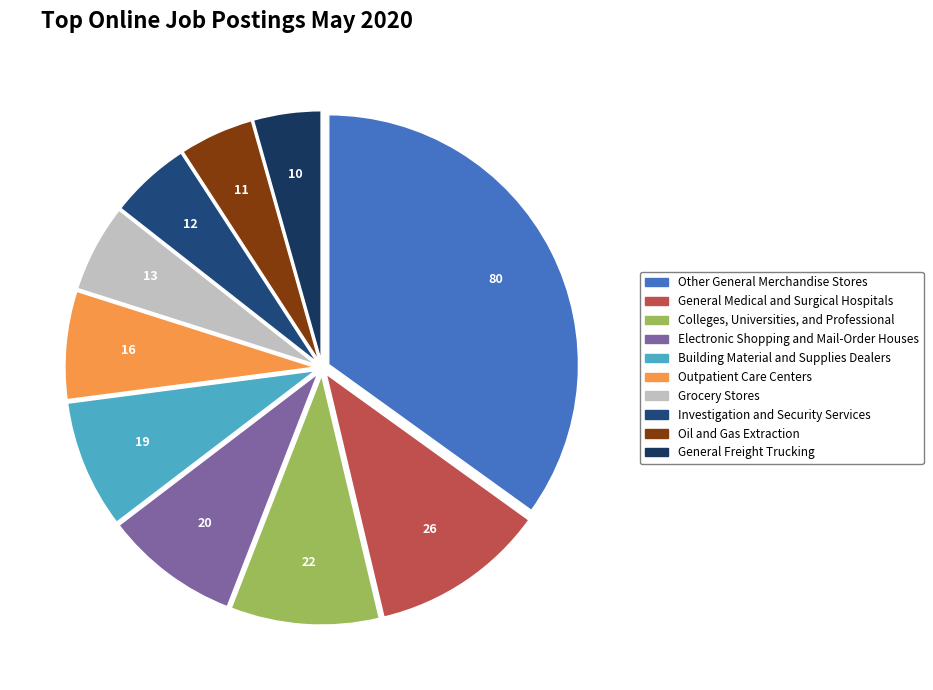

Does Grocery Stores represent more than half of the total?

No